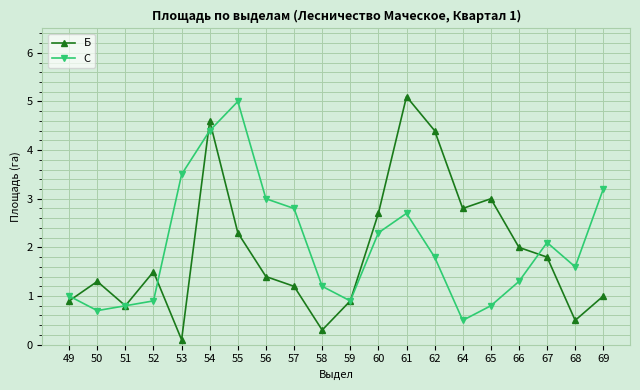

The value of Б at 51 is 0.2. True or false?

False